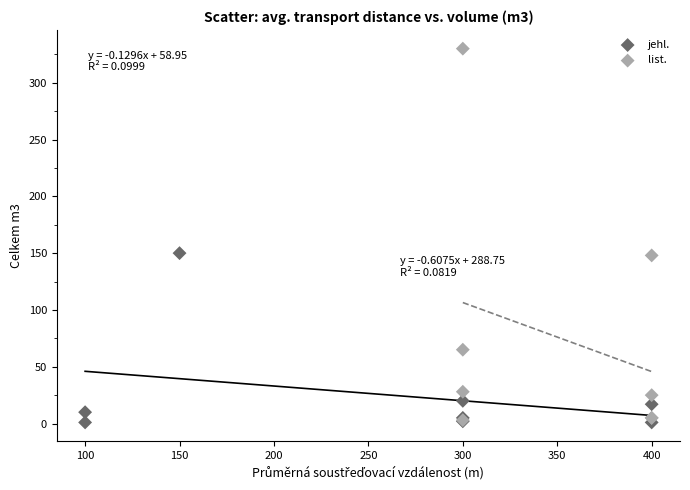

Which series has the largest Y range (max minus min)?

list.